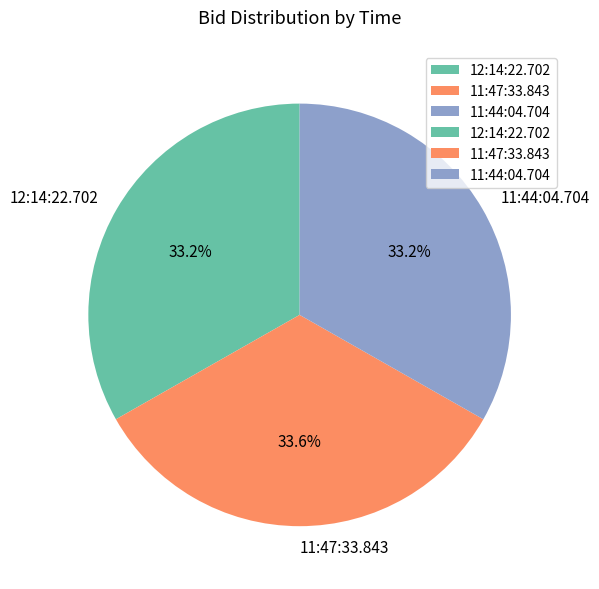

What percentage is the 11:47:33.843 slice, to the nearest percent?

34%